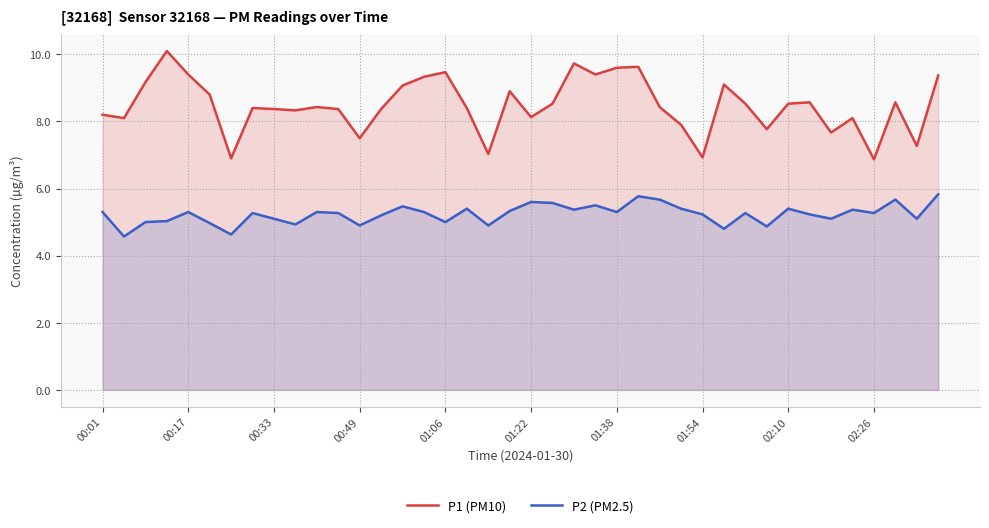

True or false: P2 (PM2.5) and P1 (PM10) cross at least once.

False